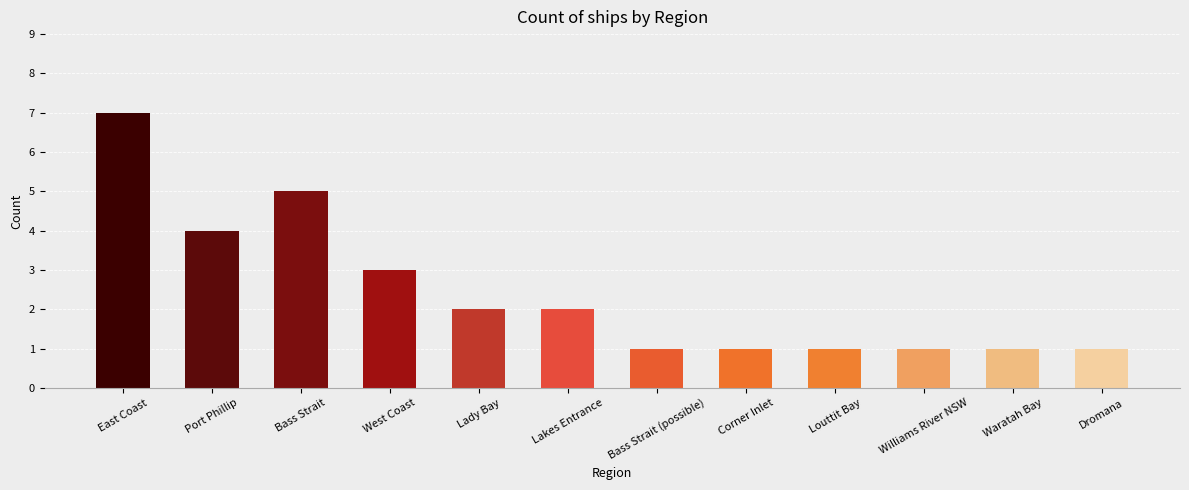

What is the approximate value at Bass Strait?

5